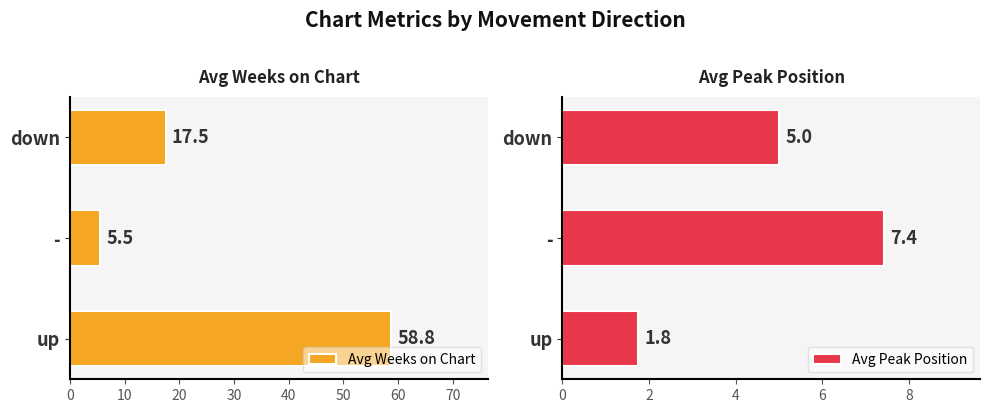

Reading left to right, what are all the values shown in this chart?

Avg Weeks on Chart: 58.8	5.5	17.5
Avg Peak Position: 1.8	7.4	5.0